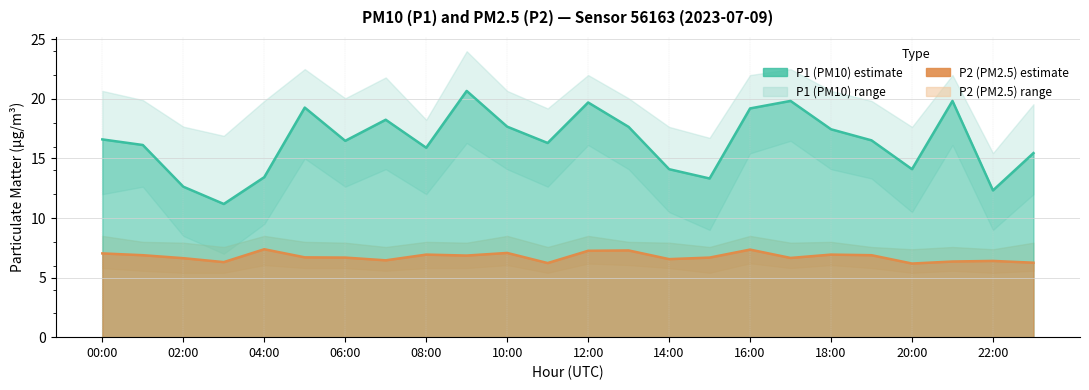

What is the minimum value for P2_lower?

5.4